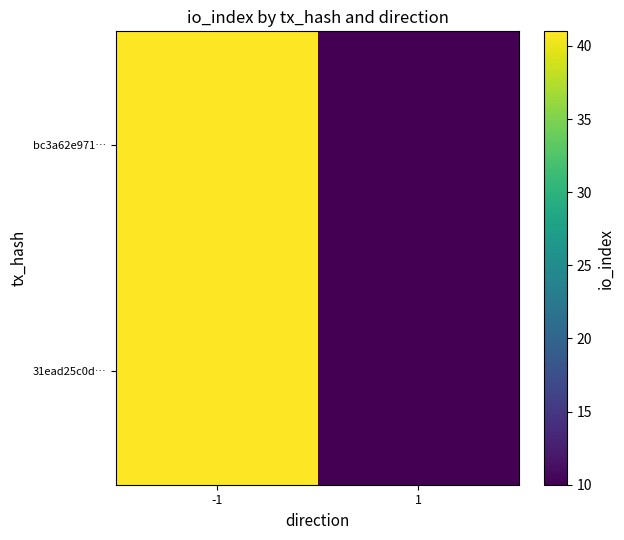

Between 1 and -1, which is larger?

-1